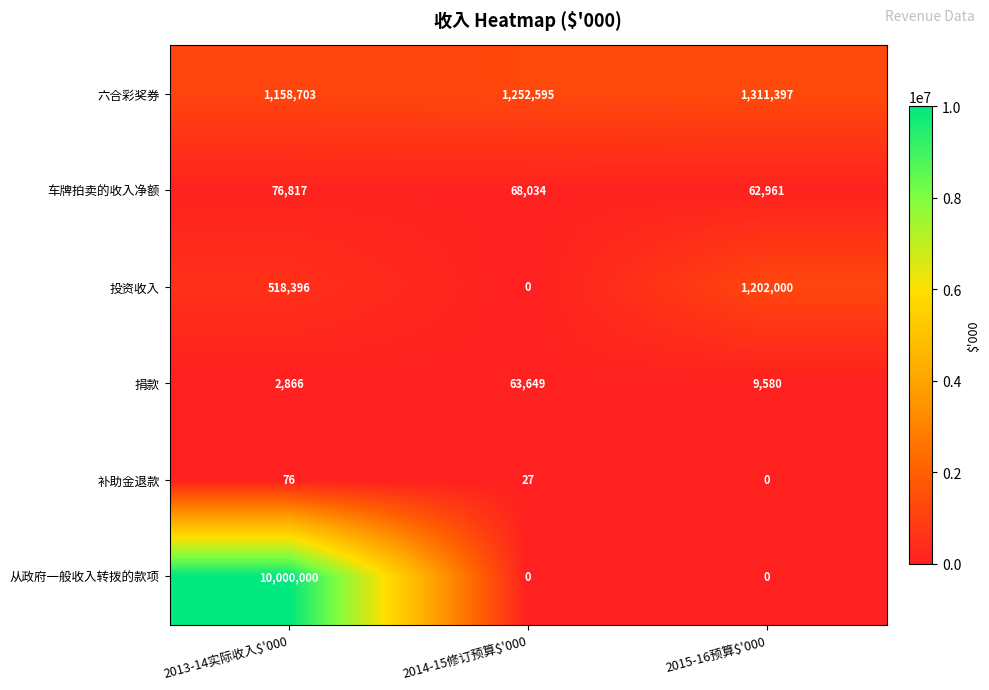

Between 2013-14实际收入$'000 and 2015-16预算$'000, which series saw the biggest shift?

从政府一般收入转拨的款项